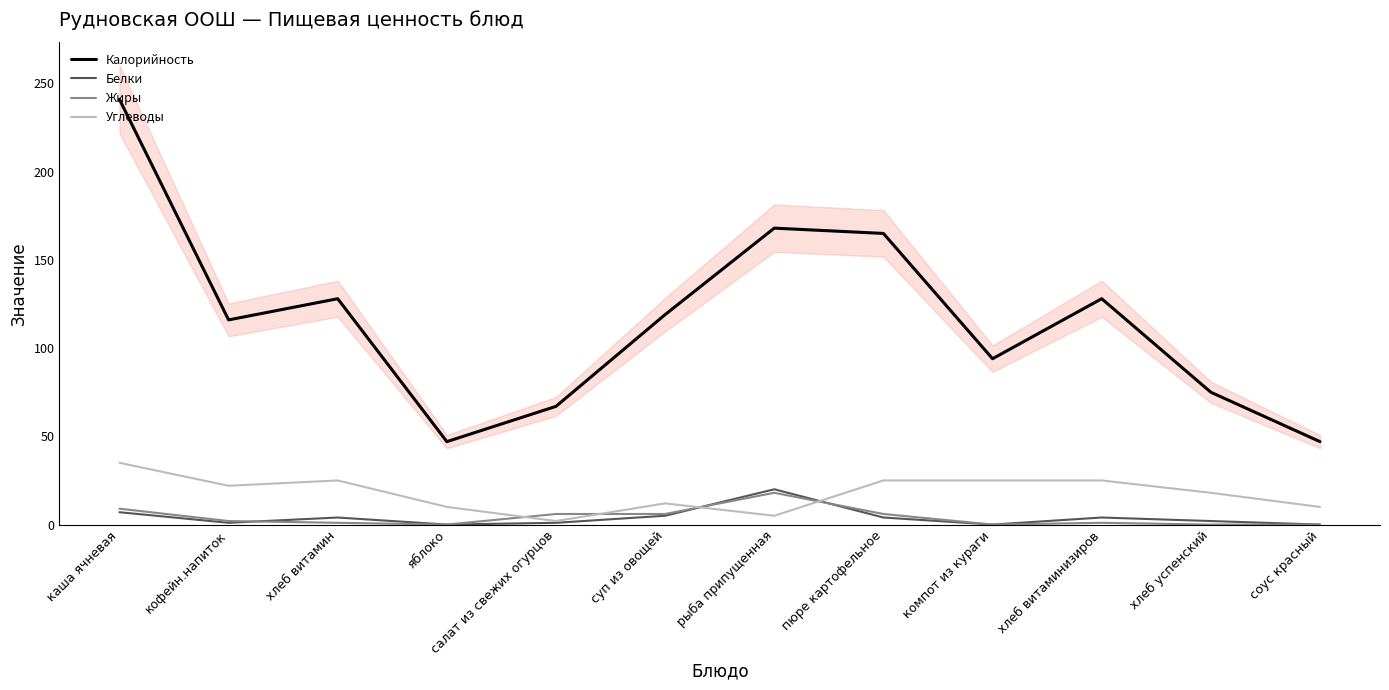

At how many categories does at least one series exceed 236?

1